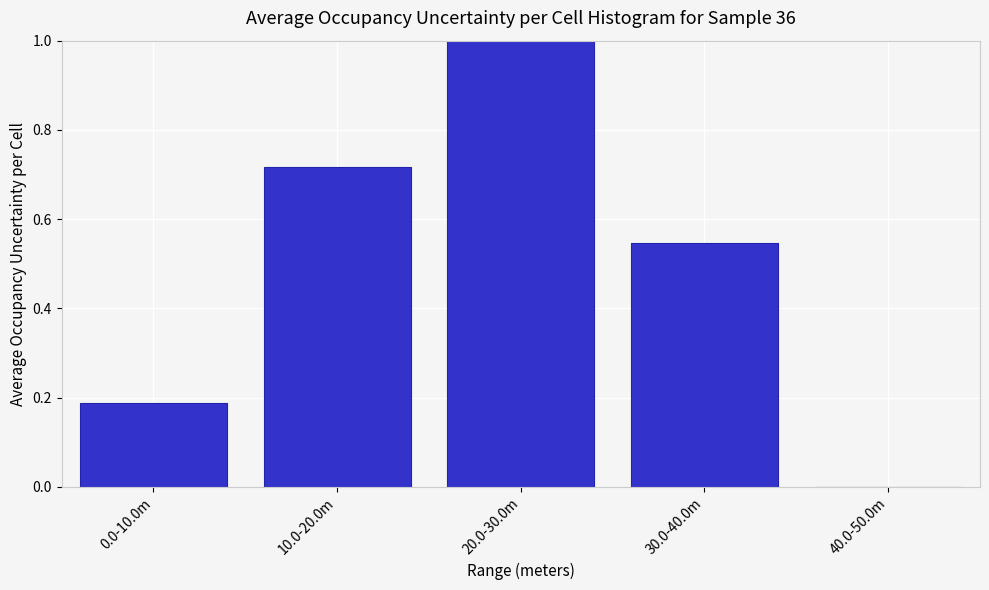

What is the change in value from 10.0-20.0m to 20.0-30.0m?

+0.3